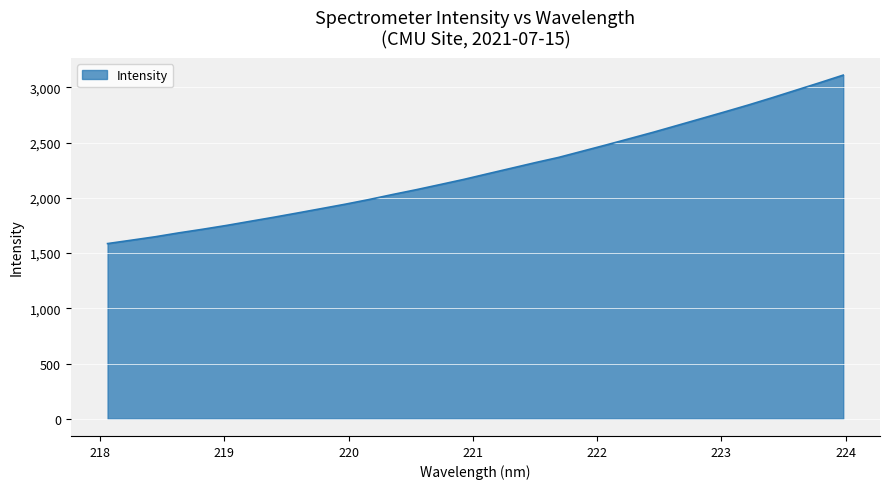

What is the greatest value displayed?

3110.2